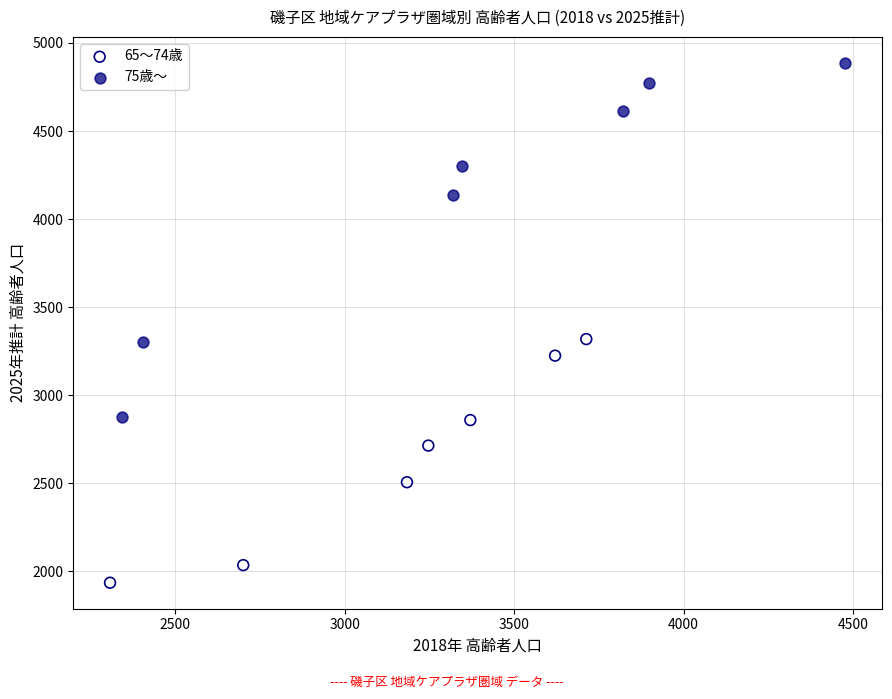

Which series reaches the maximum Y coordinate?

75歳～